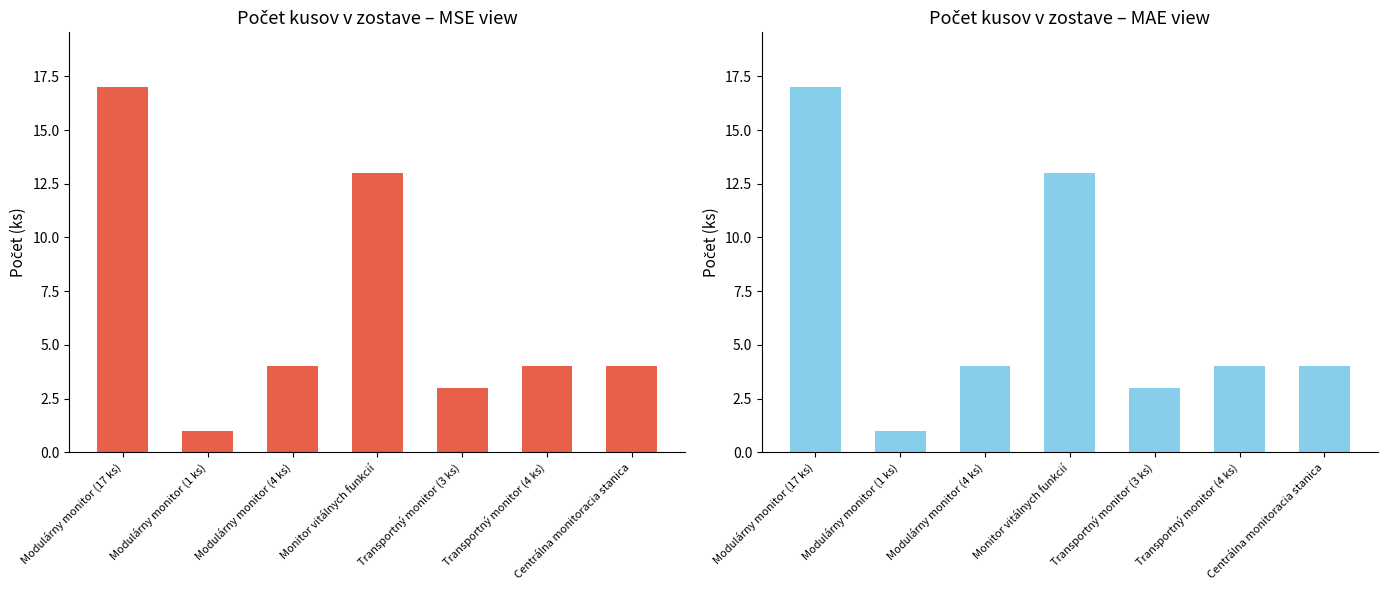

What is the greatest value displayed?

17